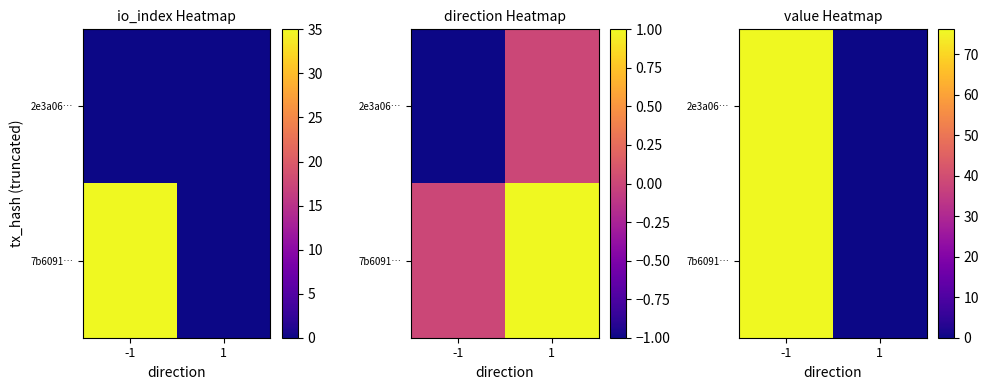

True or false: 7b6091… has a value of 0.0 at 1.

True